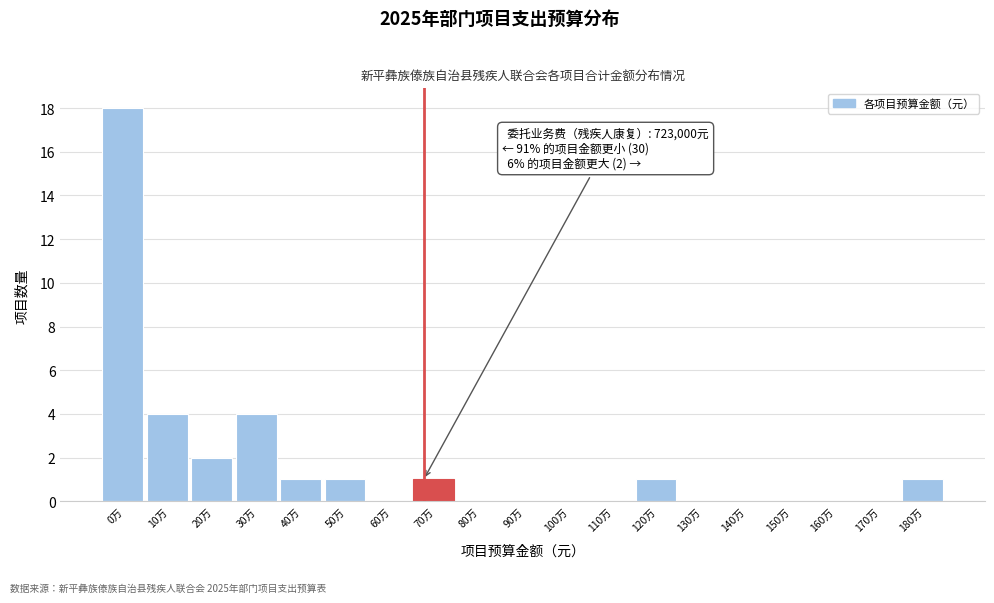

Reading left to right, what are all the values shown in this chart?

0万=18	10万=4	20万=2	30万=4	40万=1	50万=1	60万=0	70万=1	80万=0	90万=0	100万=0	110万=0	120万=1	130万=0	140万=0	150万=0	160万=0	170万=0	180万=1